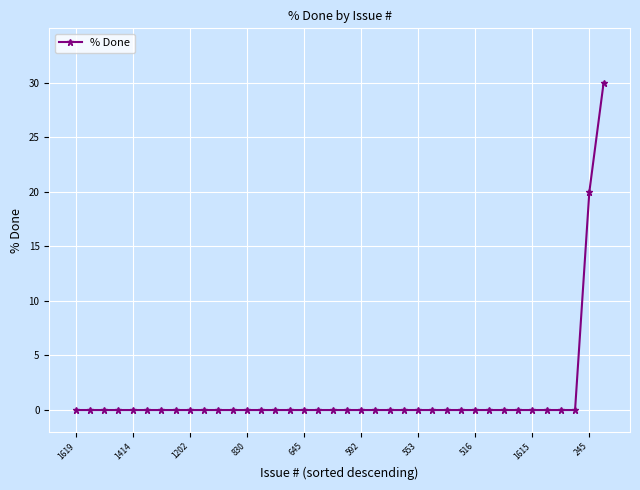

What is the maximum value shown in the chart?

30